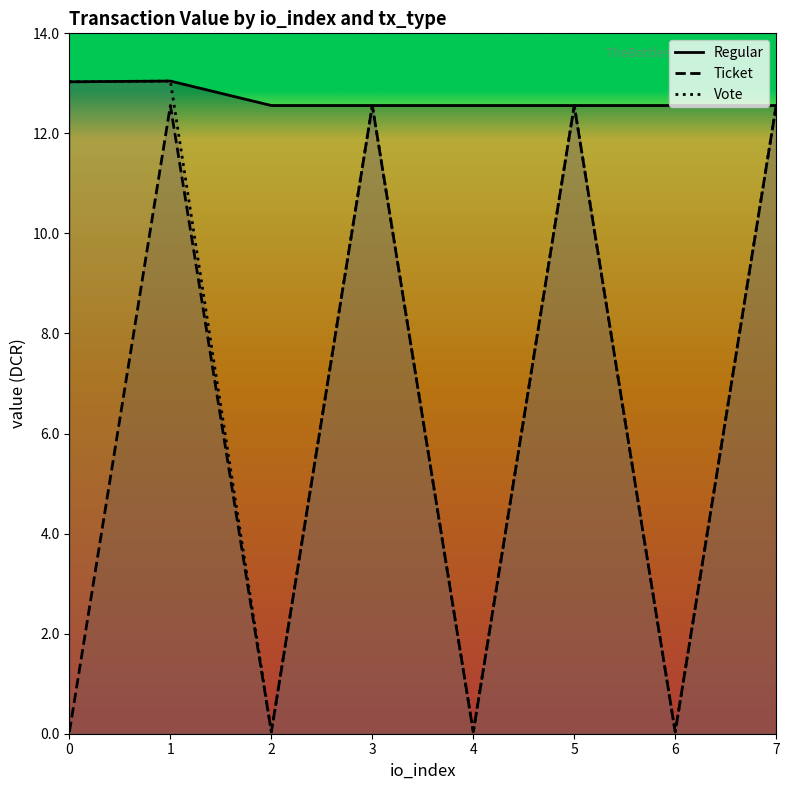

True or false: Regular has more than 0 points higher than both neighbors.

True